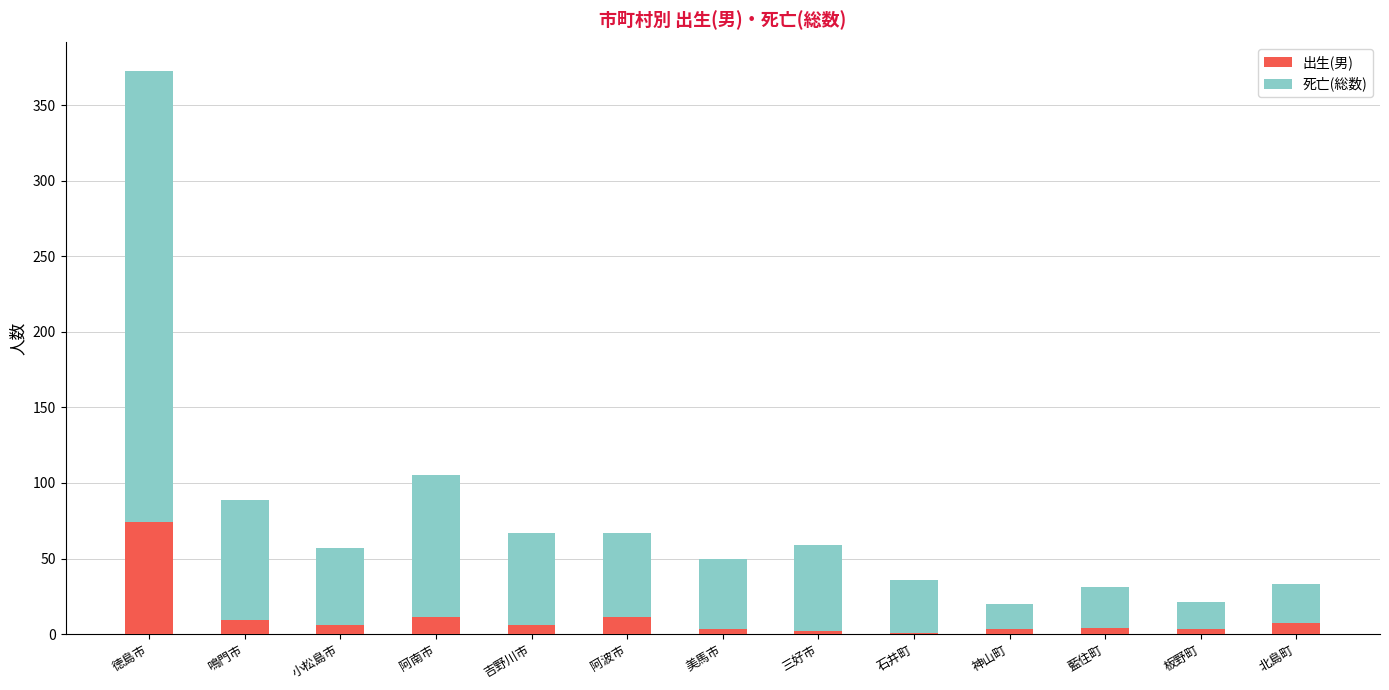

At which category is the sum across all series the highest?

徳島市